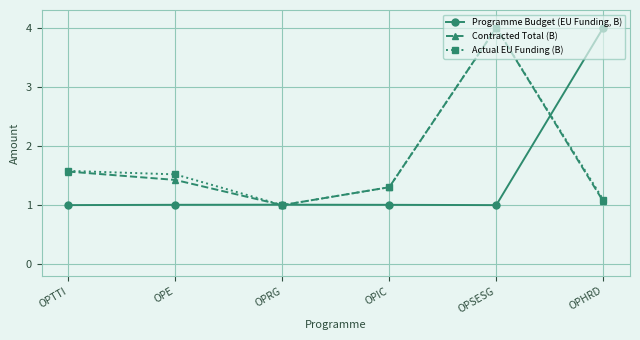

At OPIC, list the series in order from smallest to largest.

Programme Budget (EU Funding, B), Actual EU Funding (B), Contracted Total (B)